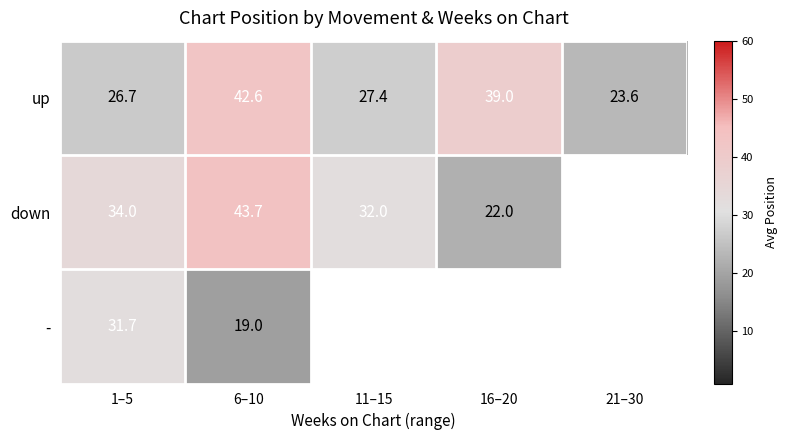

What is the sum of the up values at 11–15 and 1–5?

54.1